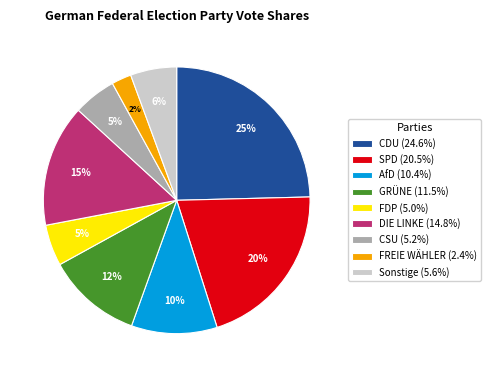

To the nearest percent, what portion does Sonstige represent?

6%